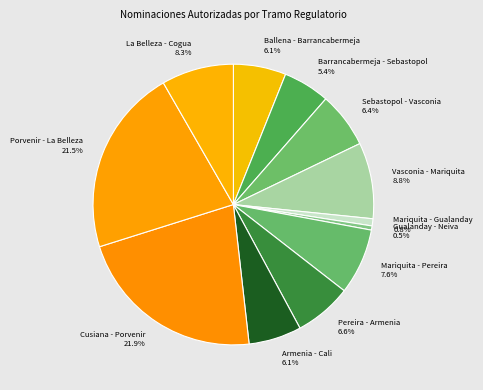

Is Gualanday - Neiva the majority of the pie?

No